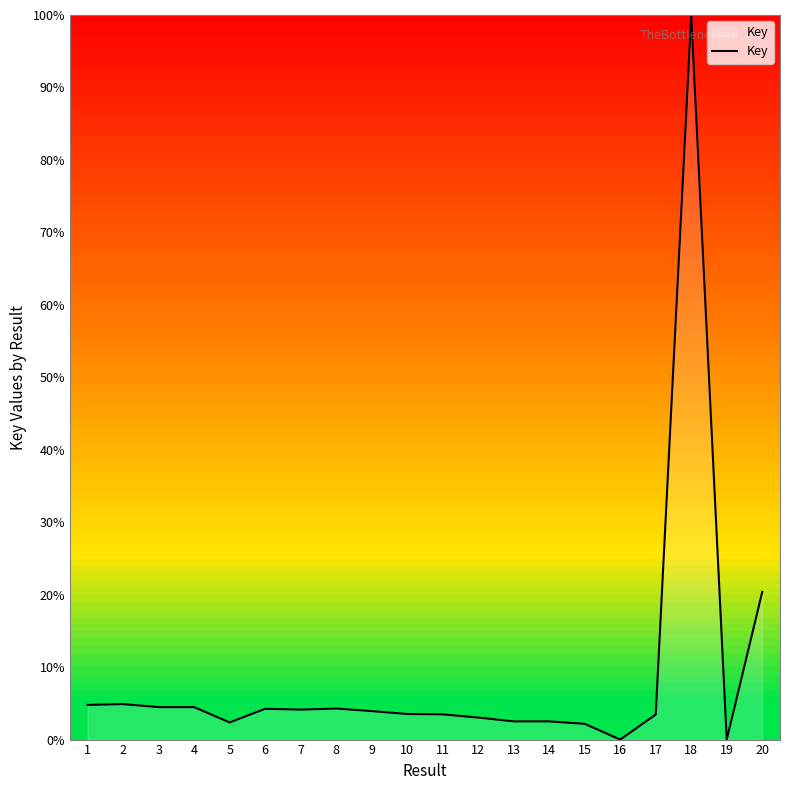

Which category has the highest value across all series?

18